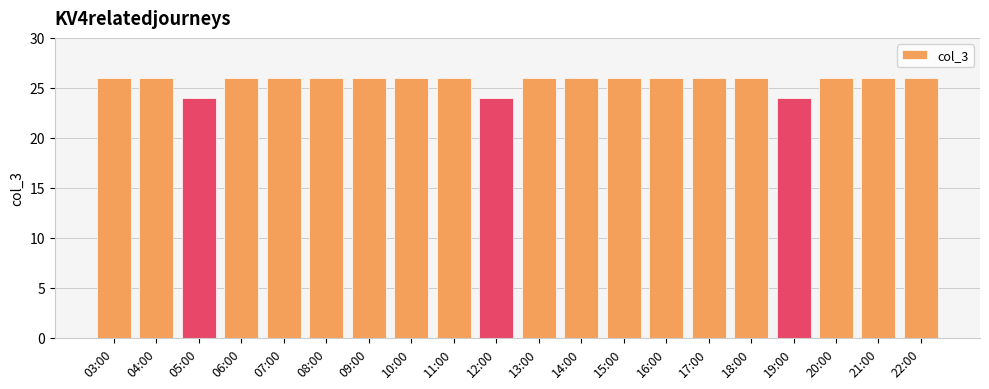

What is the ratio of the value at 16:00 to the value at 07:00?

1.0